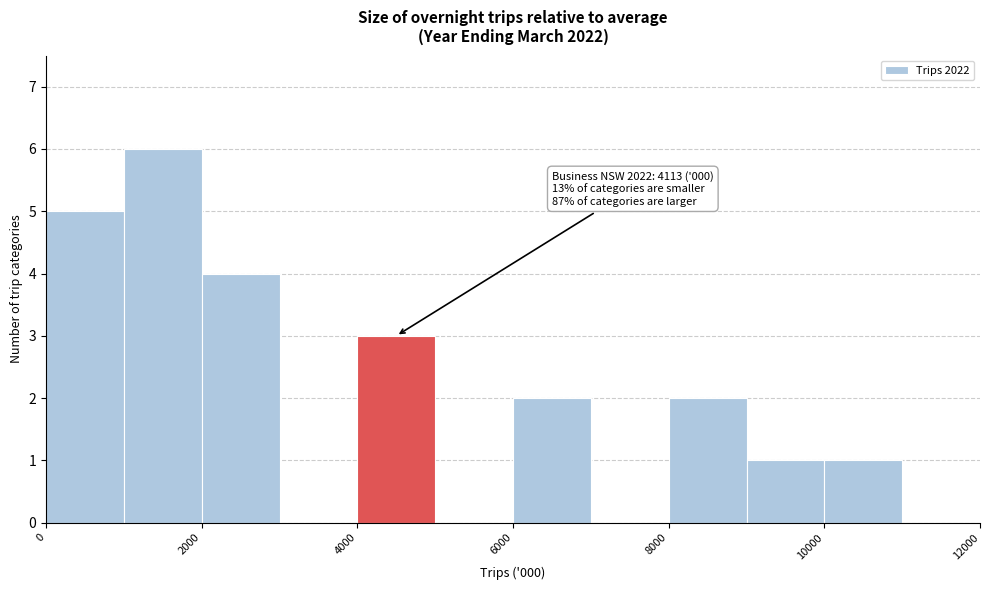

Over which range of the x-axis is the bar tallest?

1000 to 2000